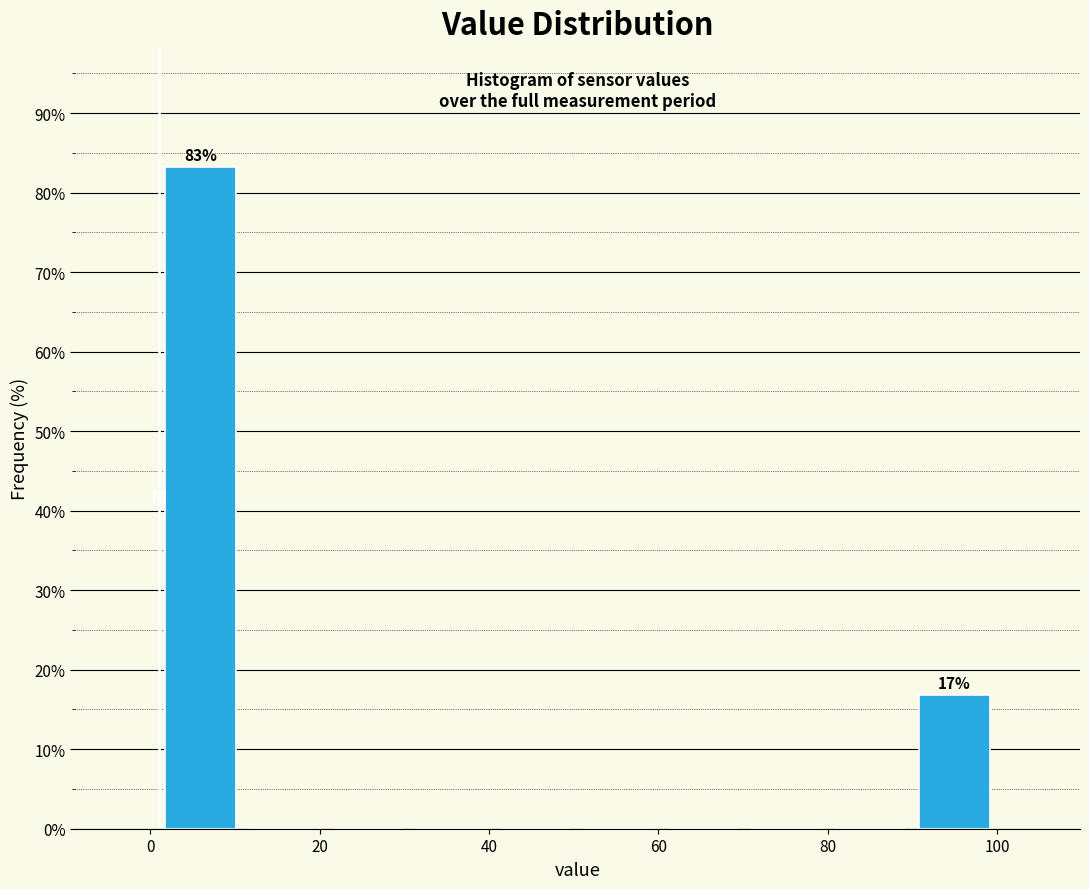

Which range on the x-axis has the tallest bar?

2 to 10